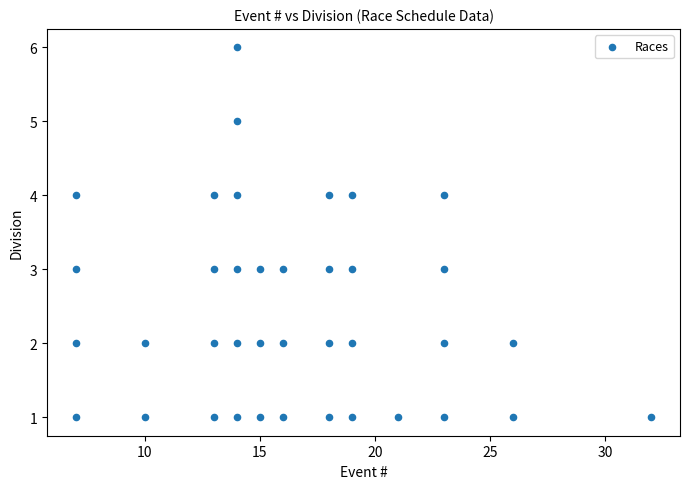

What is the range of X values (max minus min)?

25